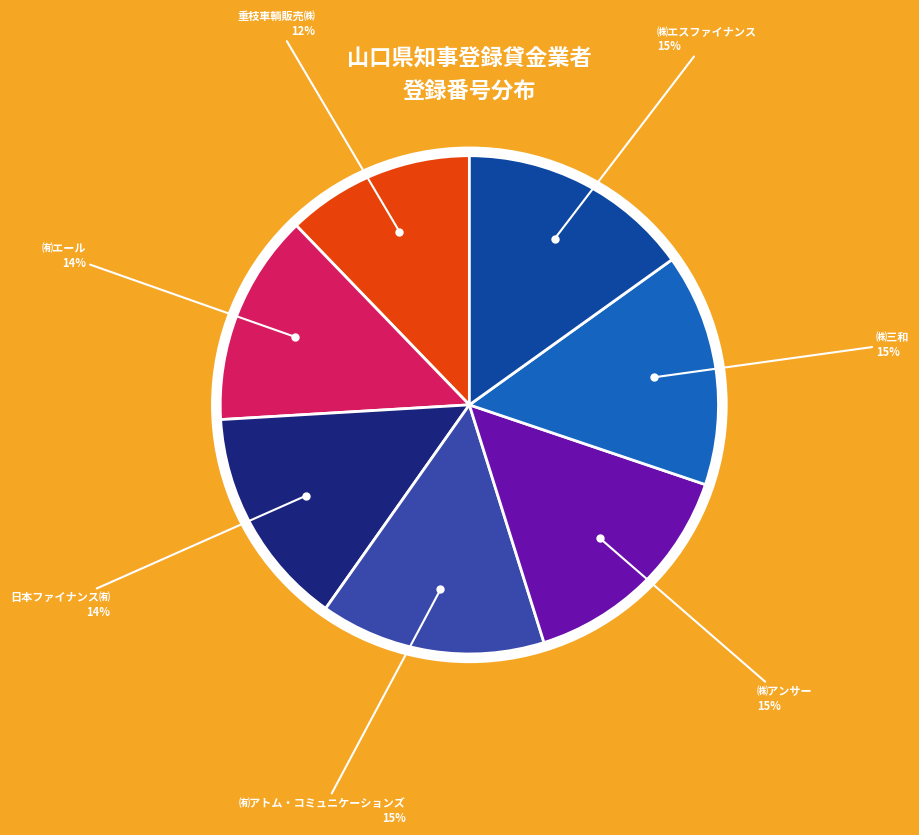

Combined, do ㈲アトム・コミュニケーションズ and ㈱アンサー account for over 50%?

No